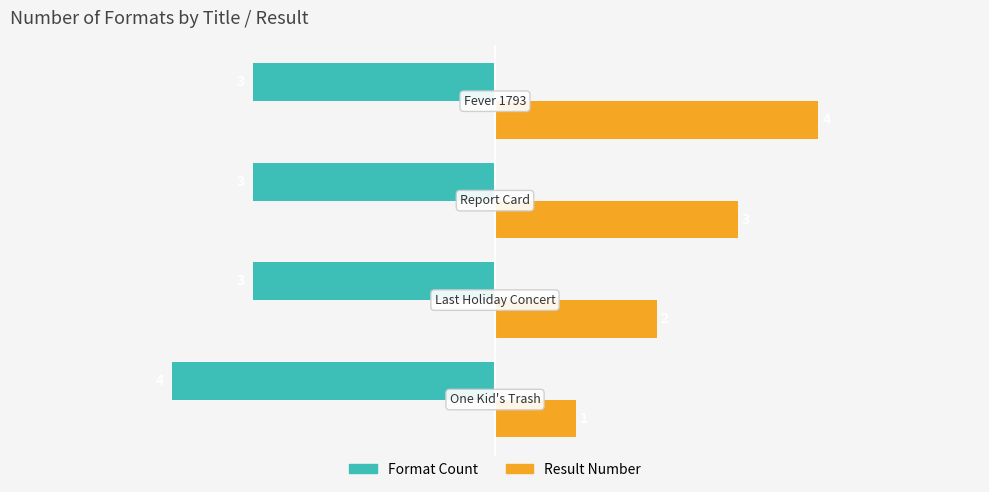

What is the minimum value shown in the chart?

-4